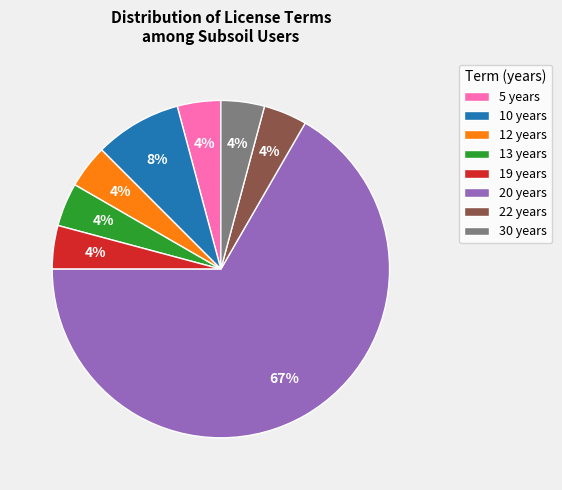

Approximately how many times larger is the value at 13 years compared to 30 years?

1.0